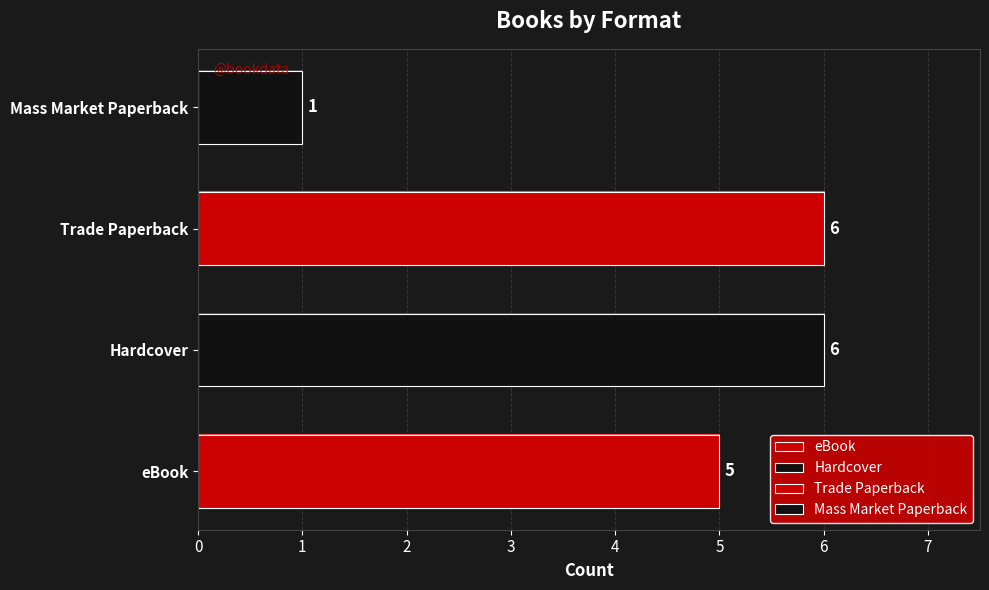

How many data points are less than 6?

2